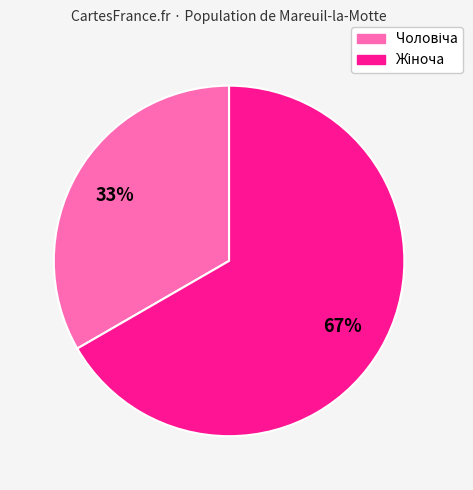

Is there any slice that represents more than half of the pie?

Yes